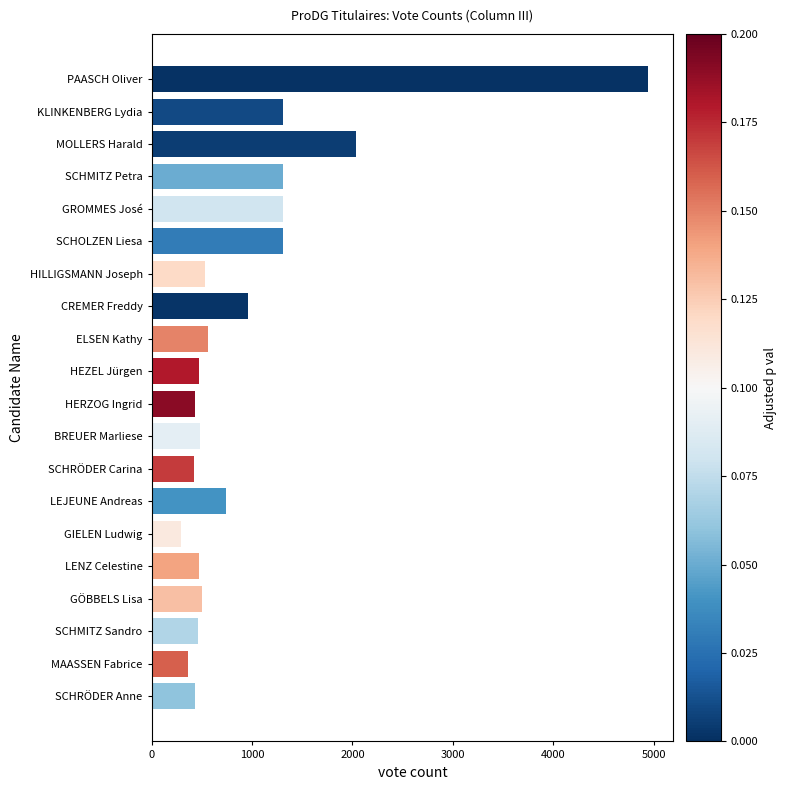

What is the label of the 12th bar from the top?

BREUER Marliese